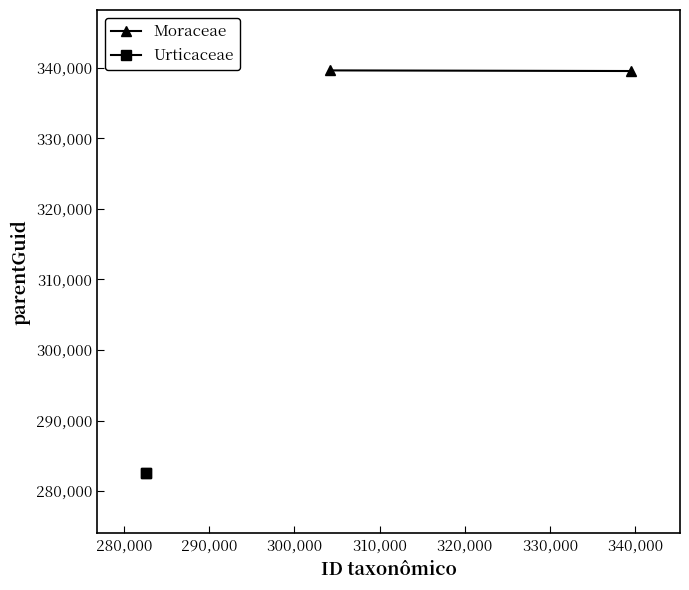

What is the sum of all Urticaceae values?

565141